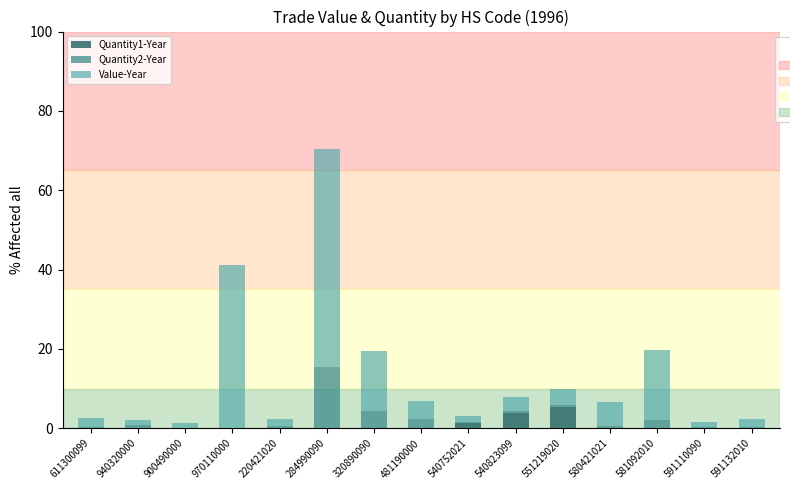

At which category is the sum across all series the highest?

284990090